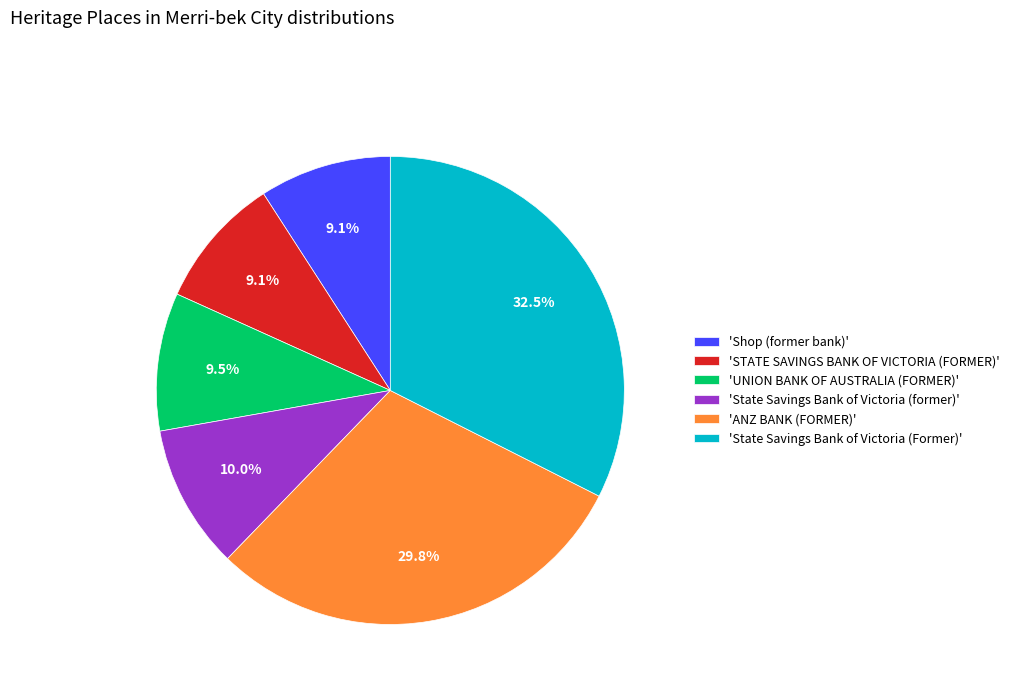

Between 'ANZ BANK (FORMER)' and 'Shop (former bank)', which is larger?

'ANZ BANK (FORMER)'